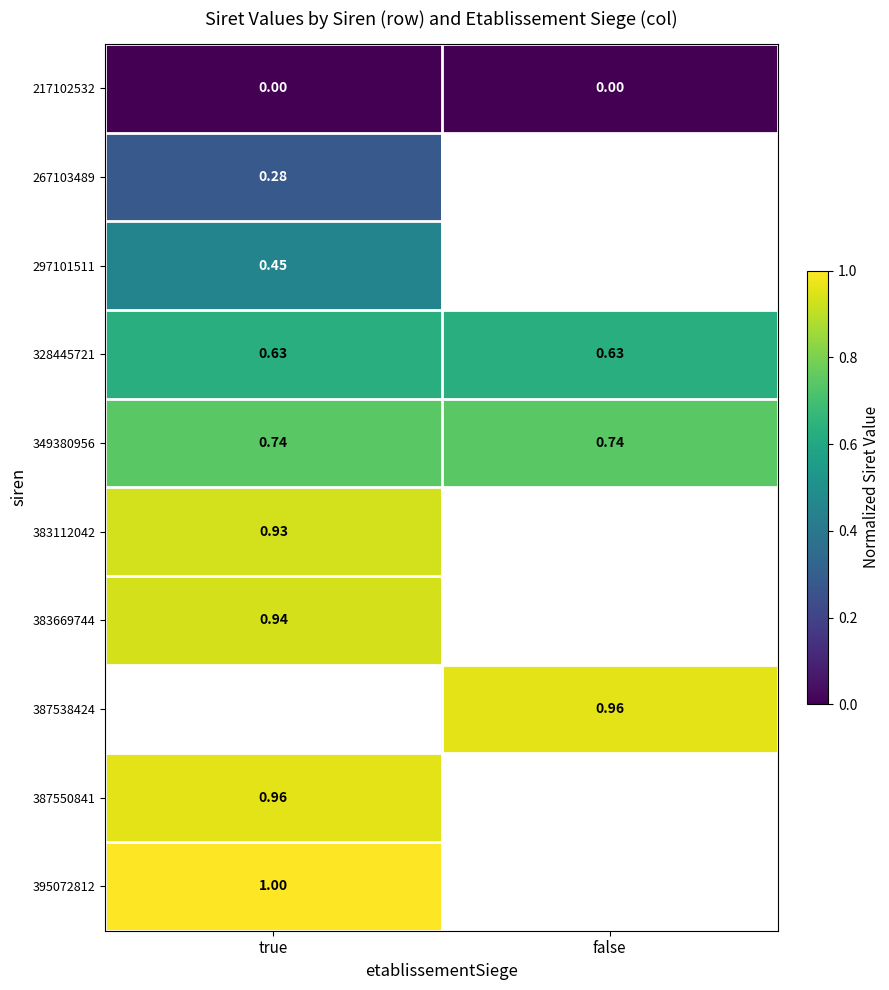

Is the value of 387538424 at false greater than the value of 383112042 at true?

Yes